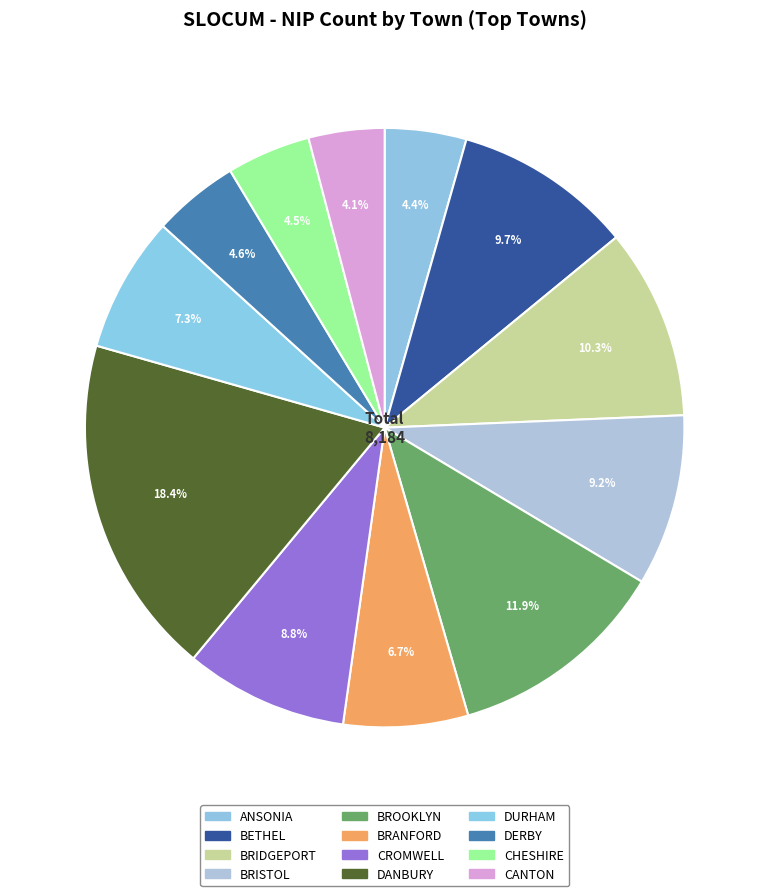

Approximately how many times larger is the value at BROOKLYN compared to DURHAM?

1.6